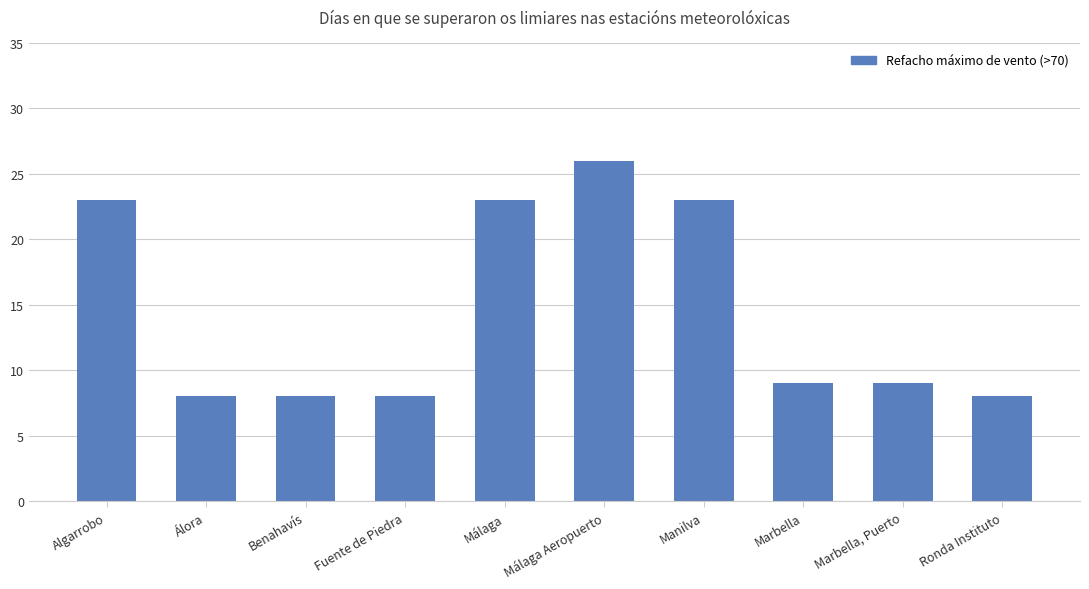

Which label corresponds to the largest value in the chart?

Málaga Aeropuerto